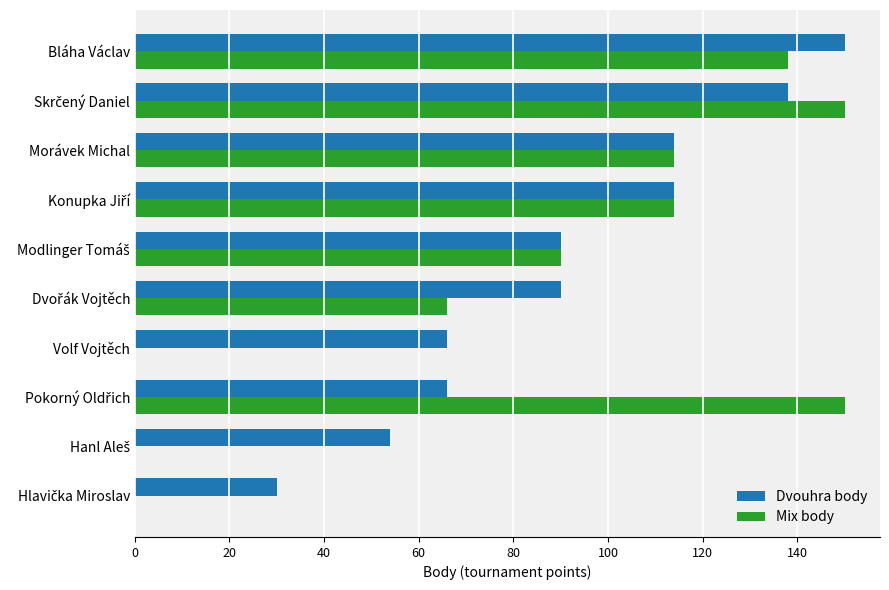

What is the maximum value shown in the chart?

150